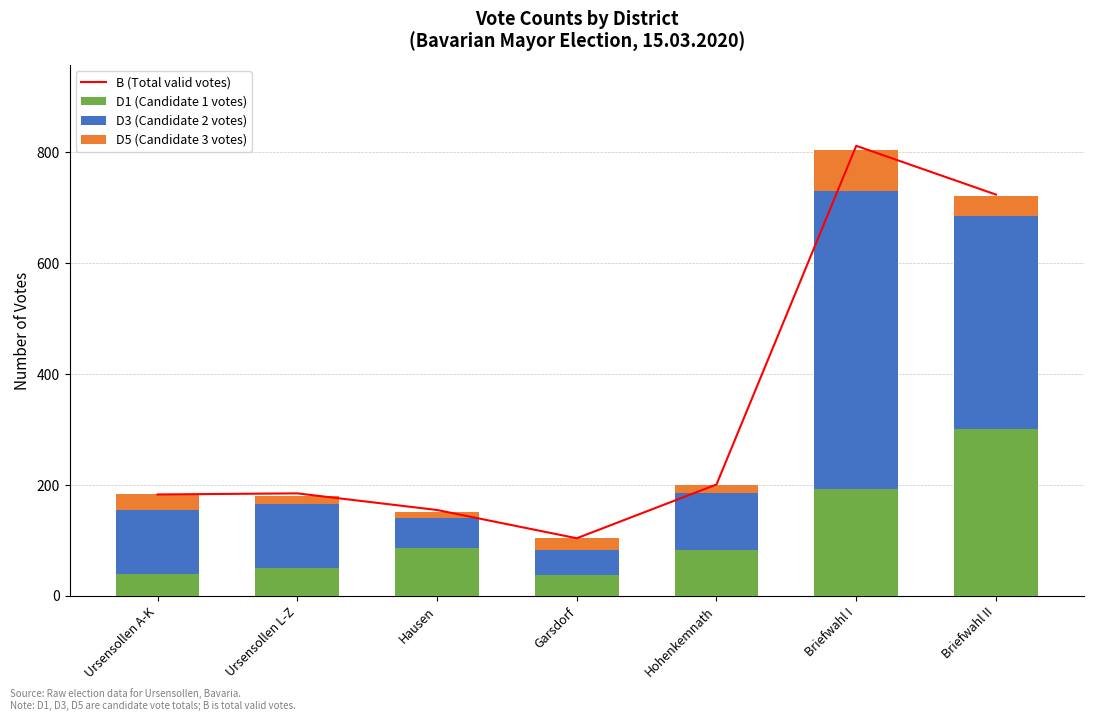

At how many categories does at least one series exceed 458?

2